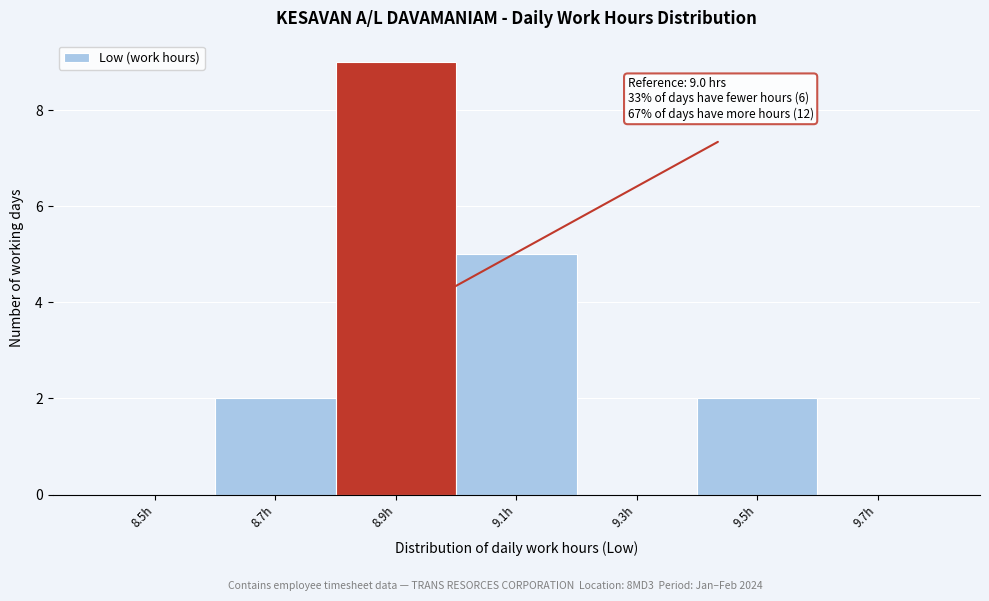

Reading right to left, transcribe all the data shown in this chart.

9.7h=0	9.5h=2	9.3h=0	9.1h=5	8.9h=9	8.7h=2	8.5h=0